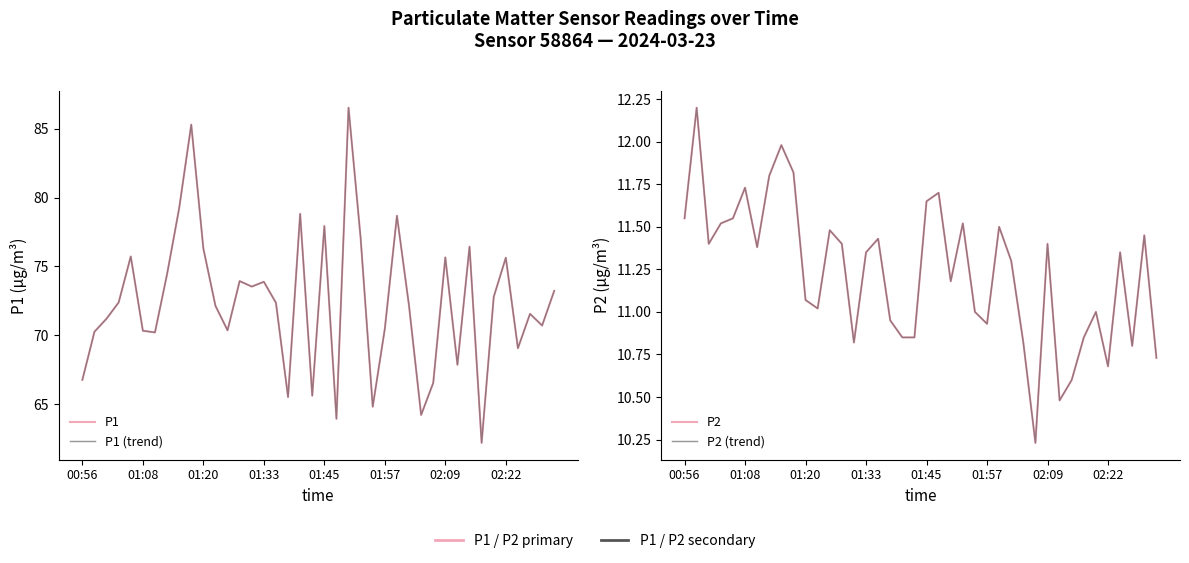

Is this an area chart (filled region under the line)?

No